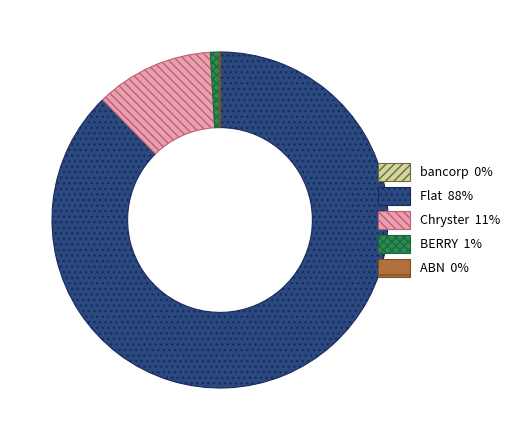

What is the ratio of the value at Chryster 11% to the value at BERRY 1%?

12.5